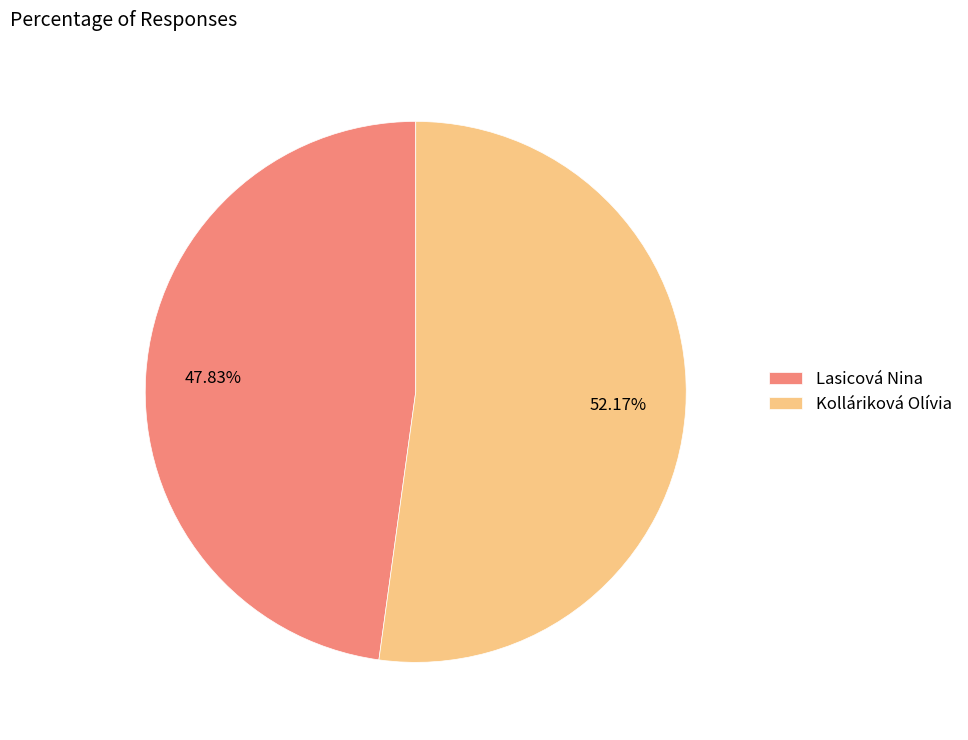

Does Lasicová Nina account for over 50% of the chart?

No